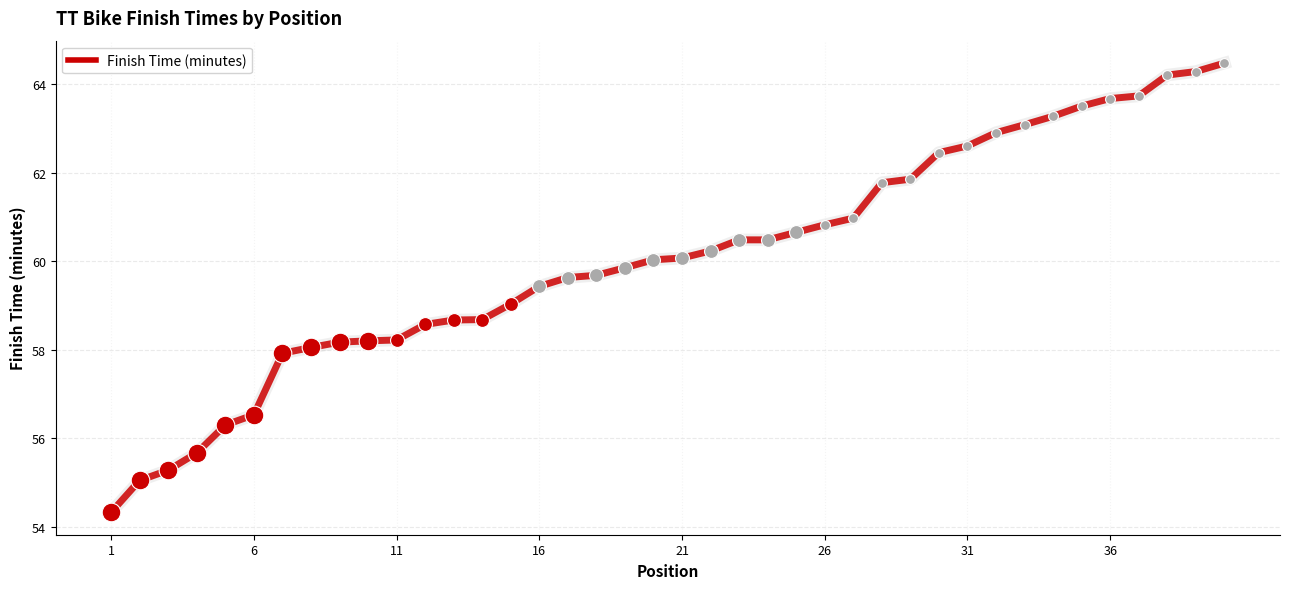

What is the greatest value displayed?

64.5